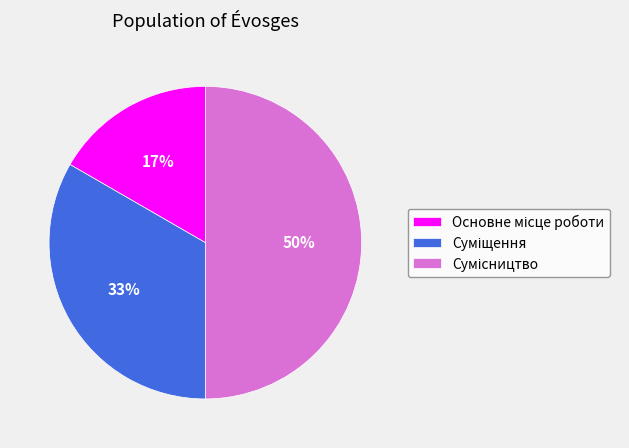

To the nearest percent, what is the difference between the largest and smallest slice percentages?

33%